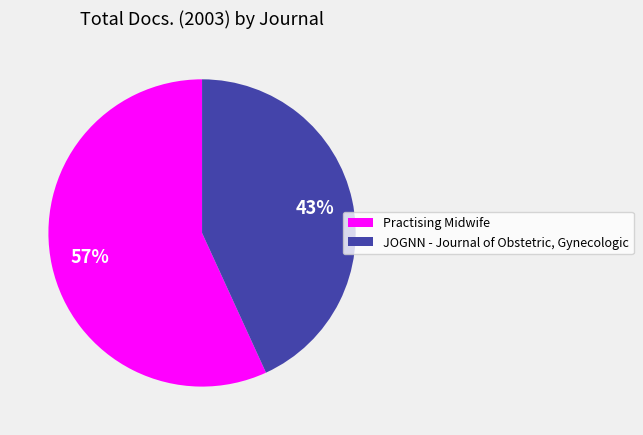

To the nearest percent, what is the combined percentage of JOGNN - Journal of Obstetric, Gynecologic and Practising Midwife?

100%